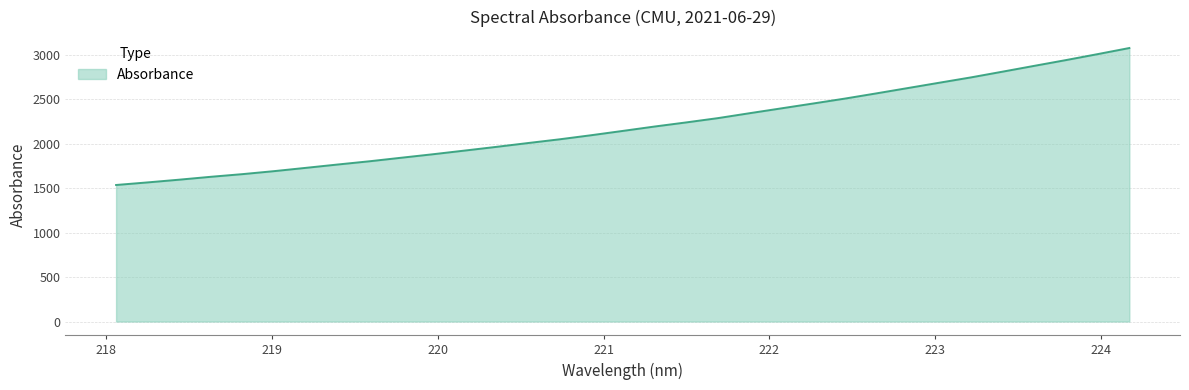

Count the number of categories in the chart.

33